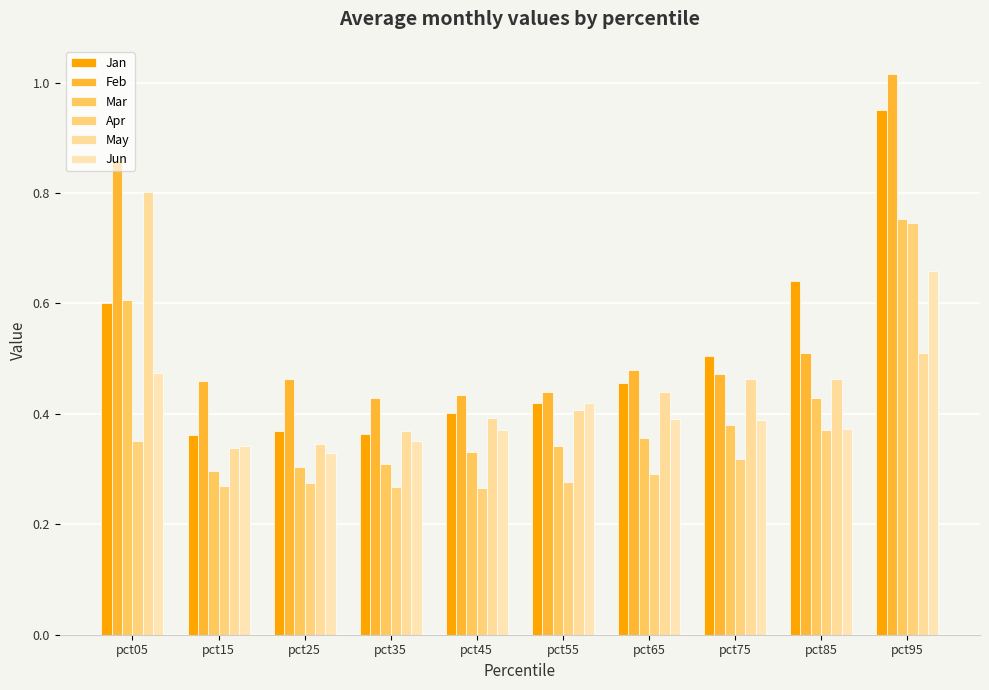

Is the value of Mar at pct25 greater than the value of Apr at pct95?

No